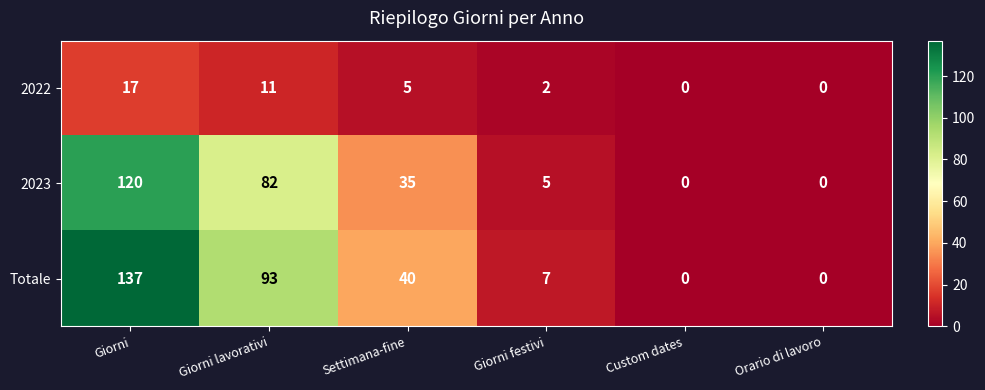

How many categories are shown in the chart?

6